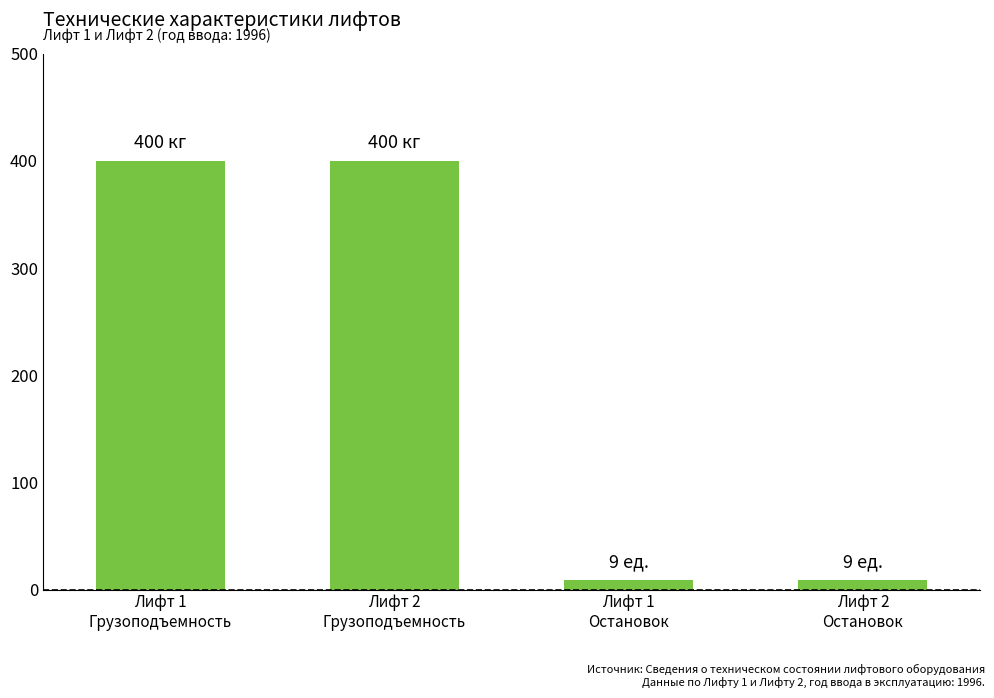

What is the change in value from Лифт 1
Грузоподъемность to Лифт 2
Остановок?

-391